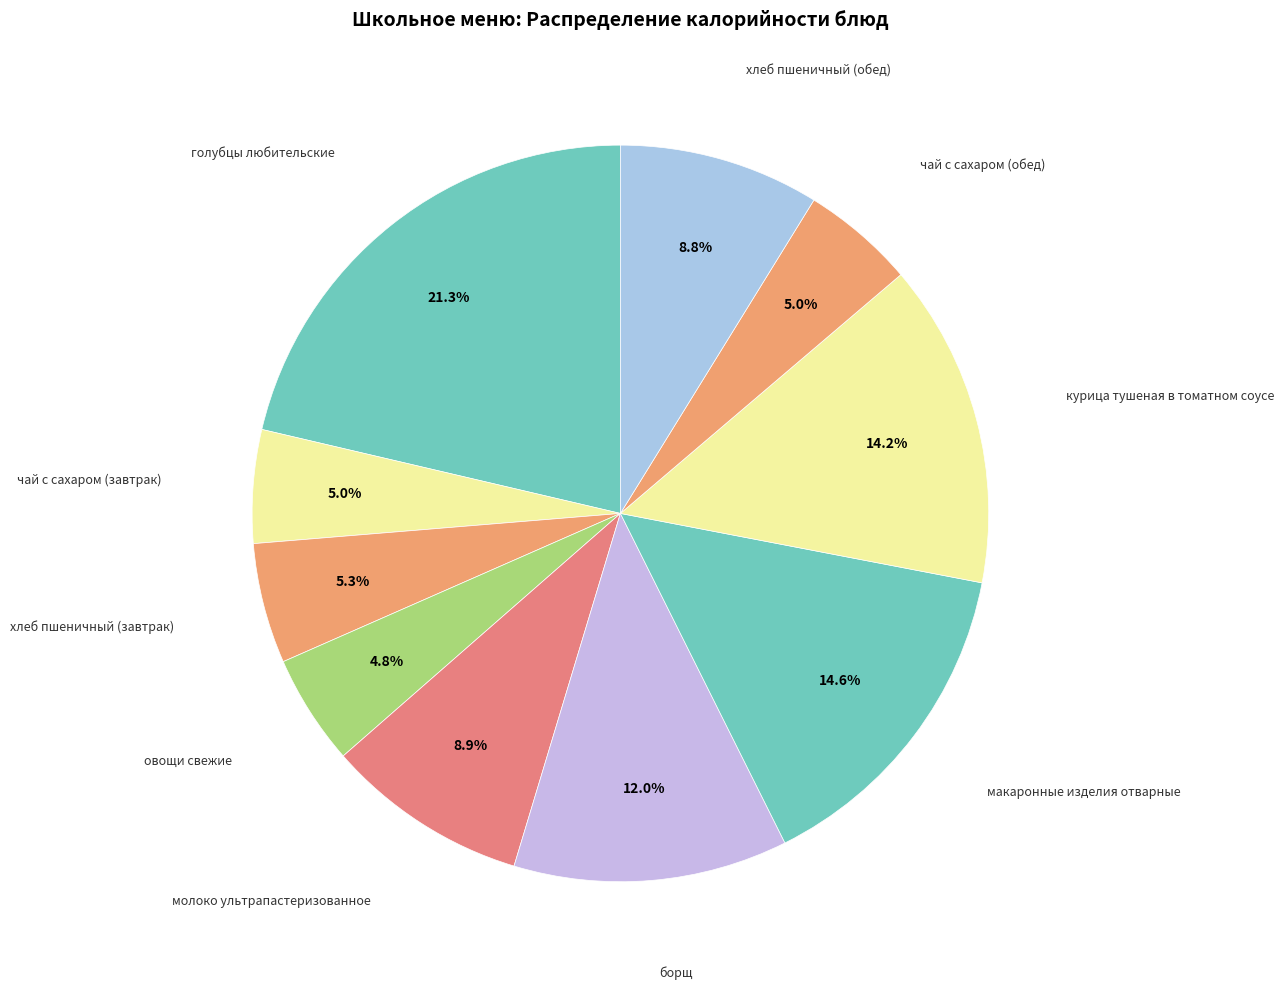

How many slices are in this pie chart?

10